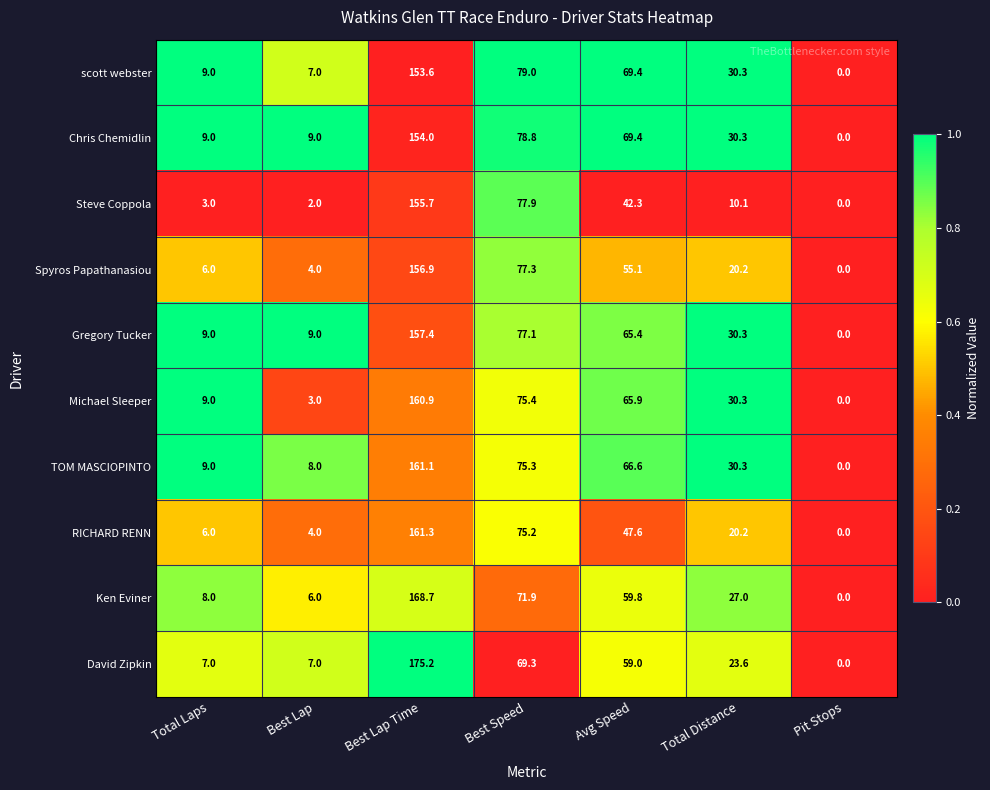

Where is Gregory Tucker nearest to the value 78?

Best Speed